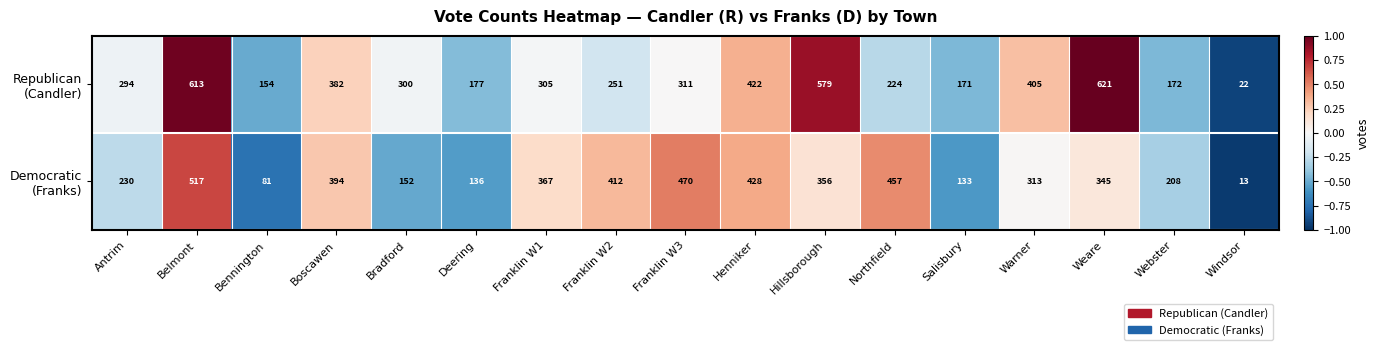

What is the smallest value displayed?

13